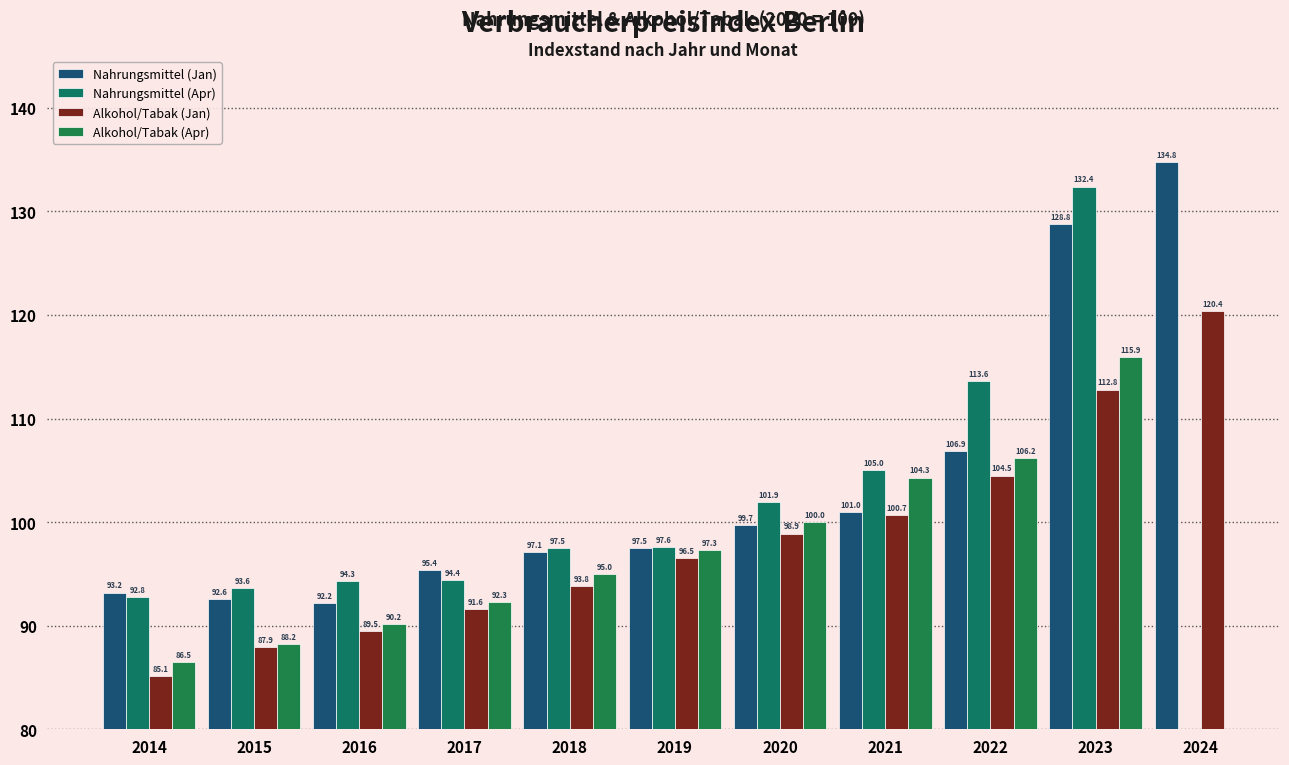

Is the value of Nahrungsmittel (Apr) at 2018 greater than the value of Alkohol/Tabak (Jan) at 2015?

Yes